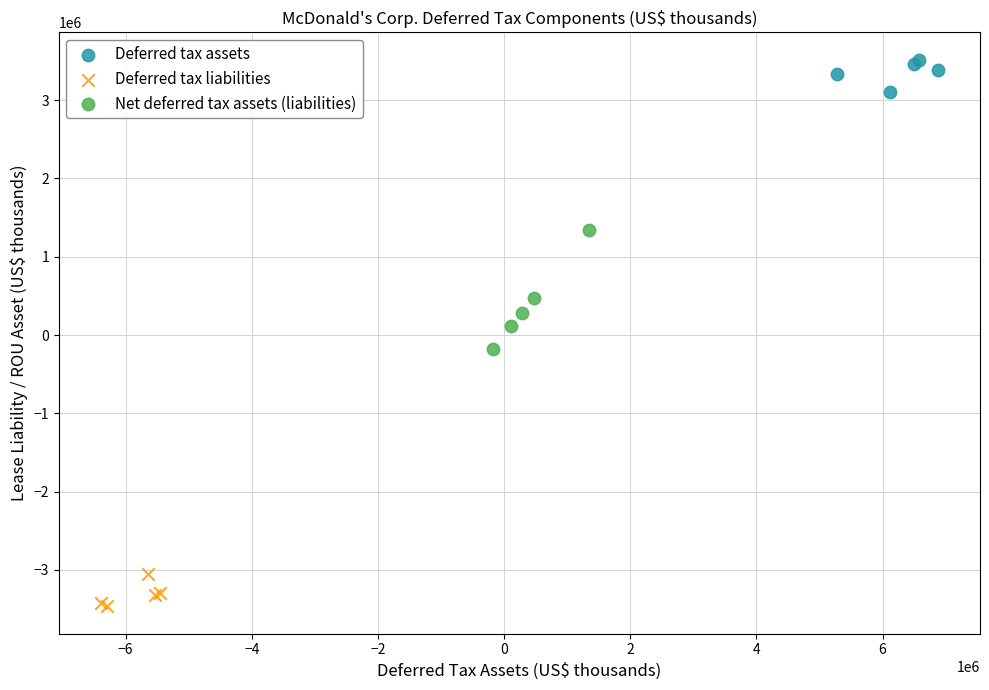

Which series has the largest Y range (max minus min)?

Net deferred tax assets (liabilities)